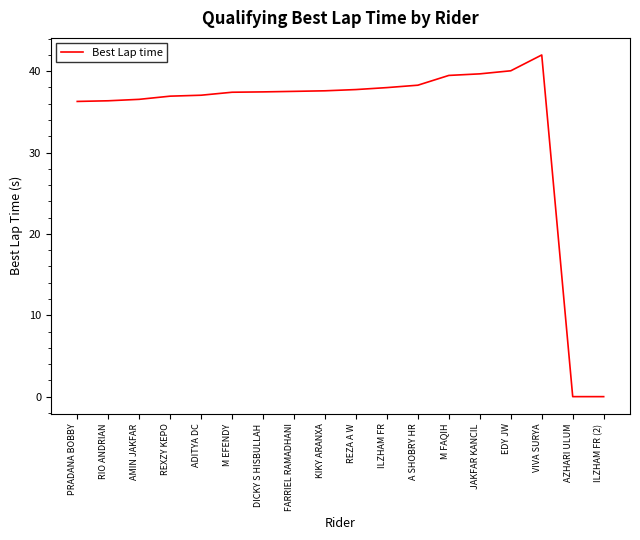

What position from the right is JAKFAR KANCIL?

5